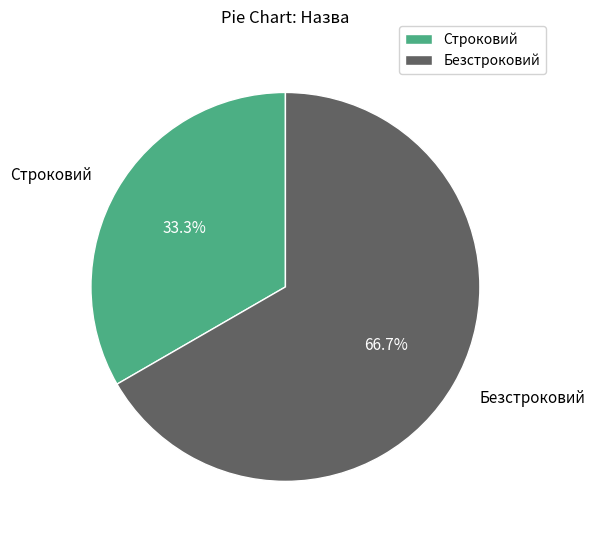

What is the ratio of the value at Безстроковий to the value at Строковий?

2.0